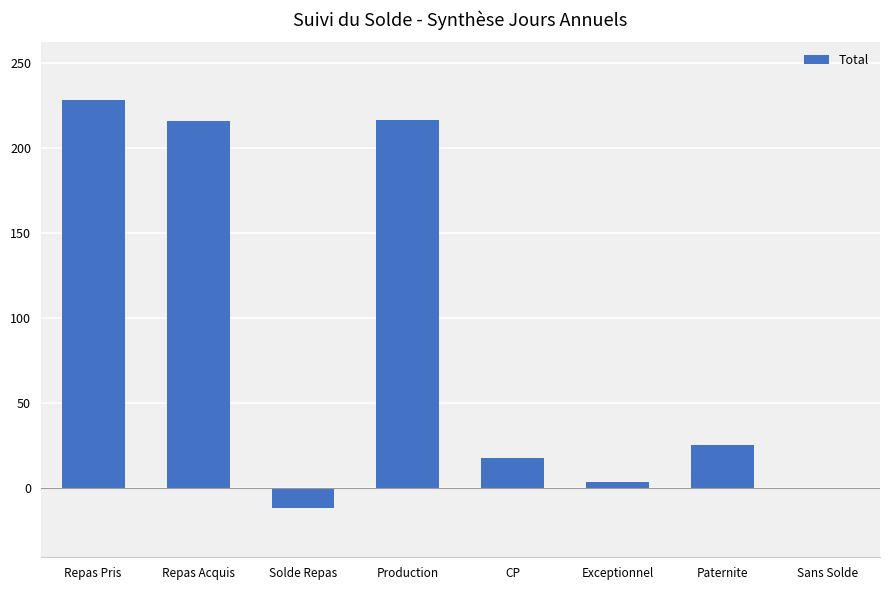

The chart shows a value of 107.1 at Repas Acquis. True or false?

False